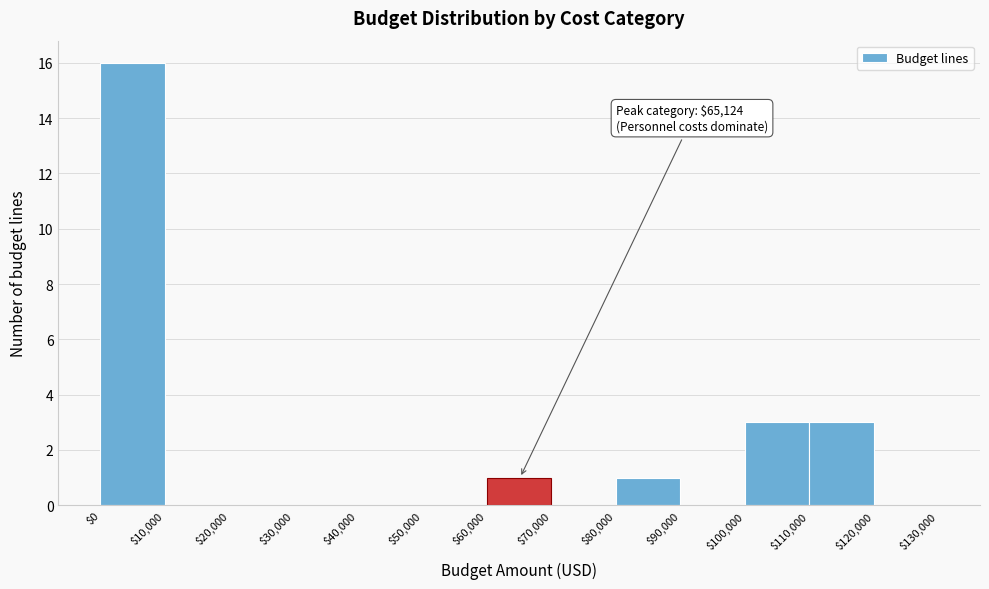

Over which range of the x-axis is the bar tallest?

$0 to $10,000